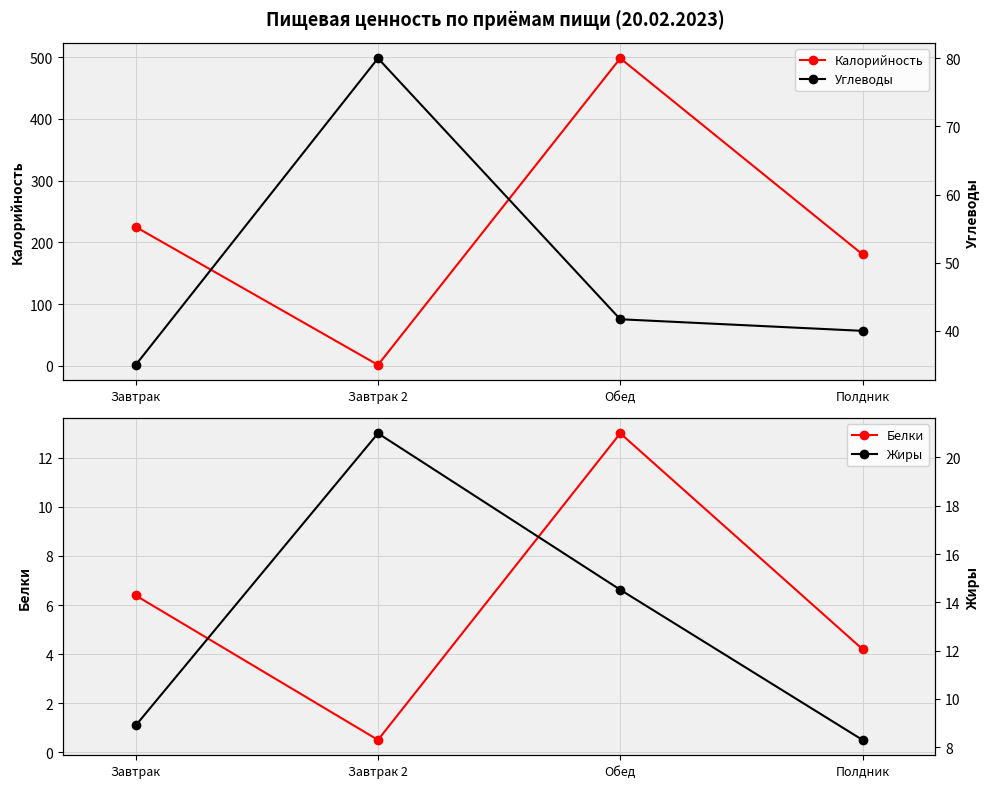

Reading left to right, transcribe all the data shown in this chart.

Калорийность: Завтрак=225.0	Завтрак 2=1.5	Обед=498.1	Полдник=180.5
Белки: Завтрак=6.4	Завтрак 2=0.5	Обед=13.0	Полдник=4.2
Углеводы: Завтрак=35.0	Завтрак 2=80.0	Обед=41.7	Полдник=40.0
Жиры: Завтрак=8.9	Завтрак 2=21.0	Обед=14.5	Полдник=8.3